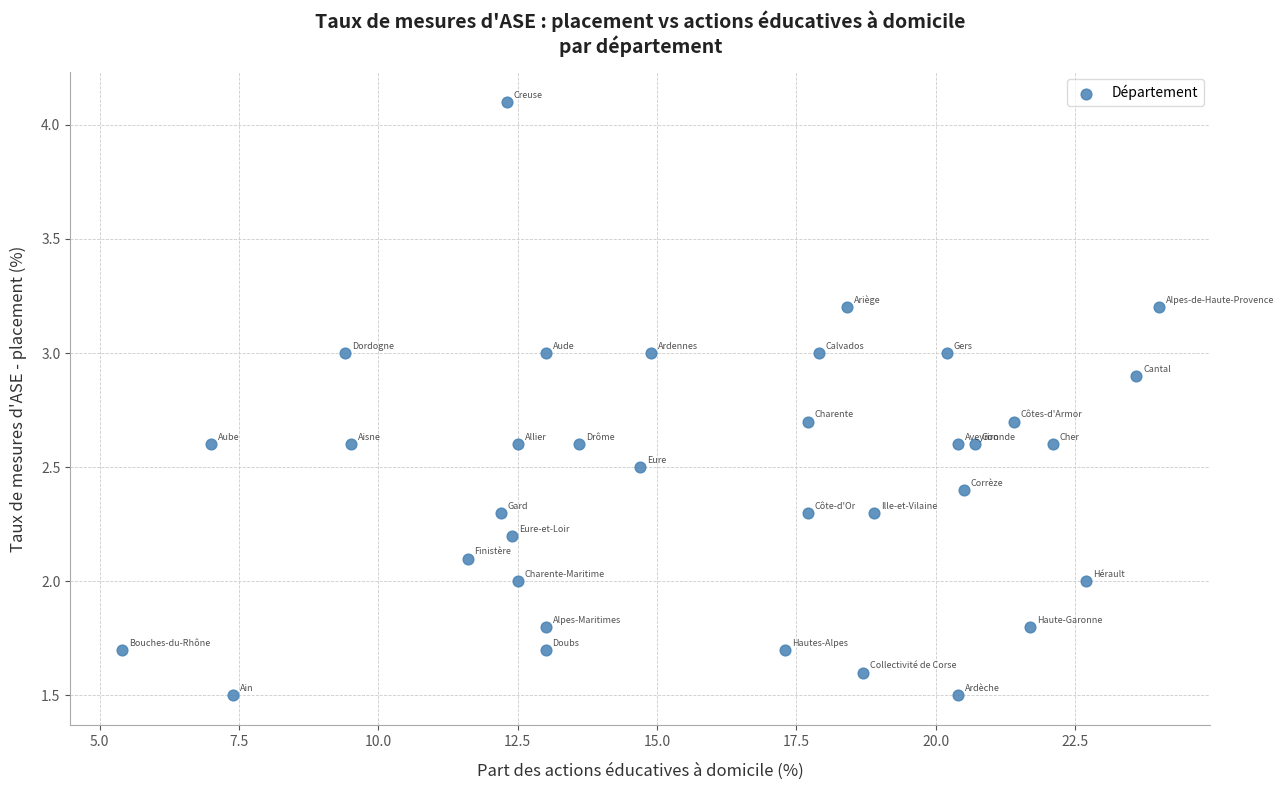

What is the range of X values (max minus min)?

18.6